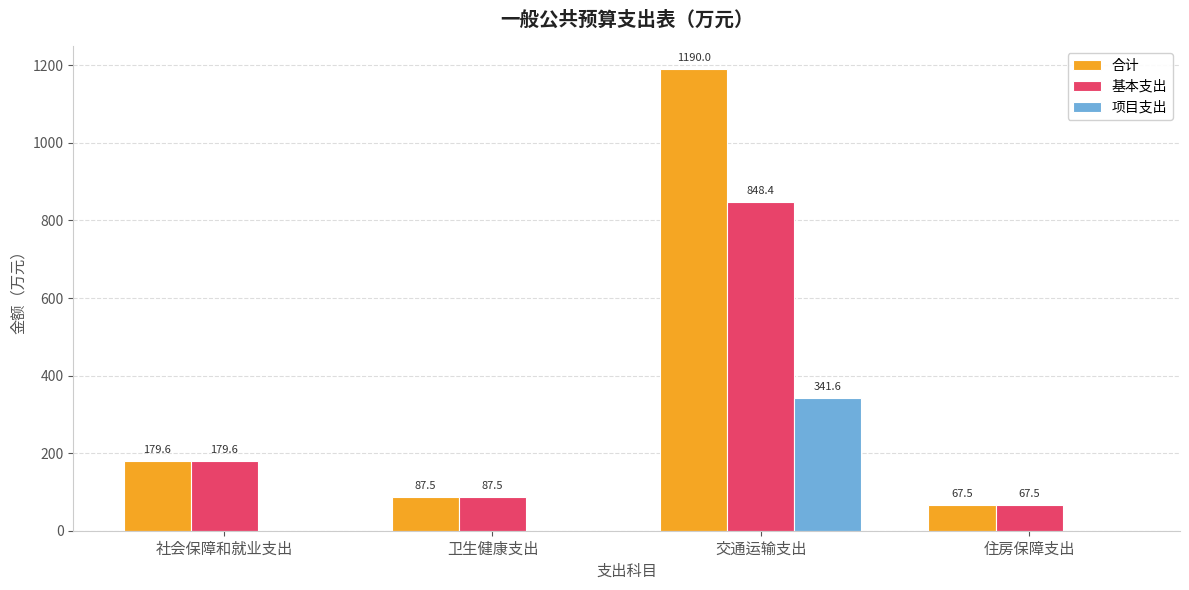

What is the difference between the 合计 values at 住房保障支出 and 交通运输支出?

1122.5